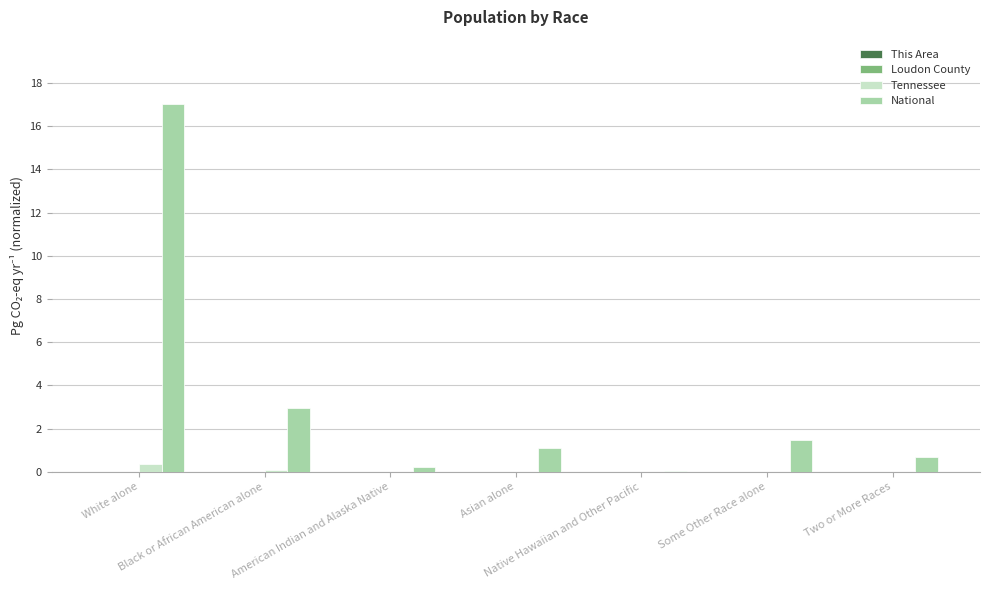

Count the number of data series in this chart.

4